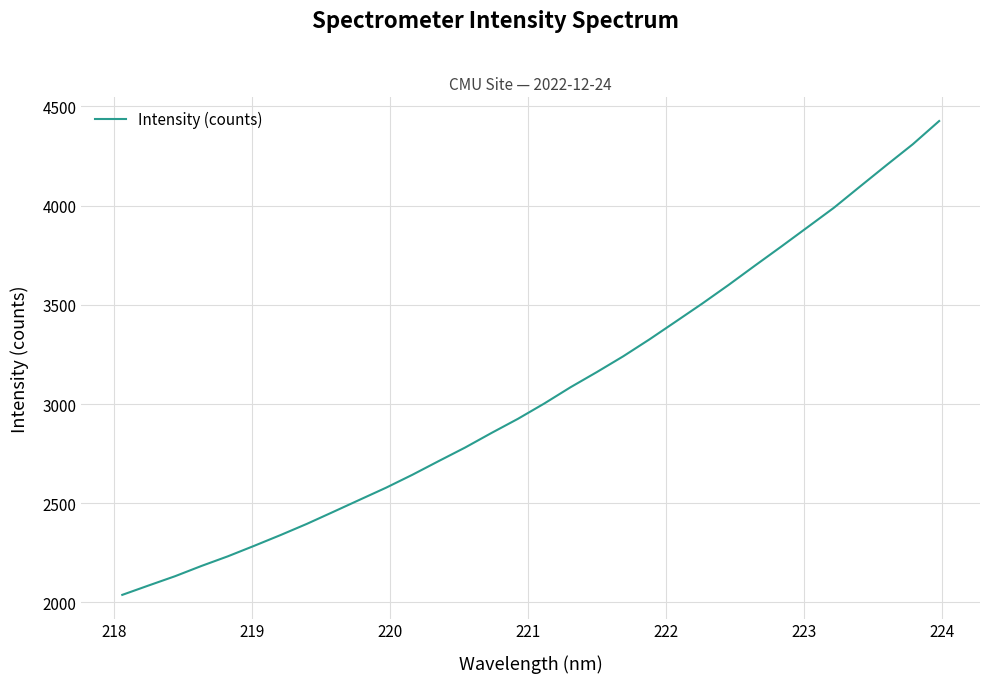

What is the difference between the maximum and minimum values?

2388.2